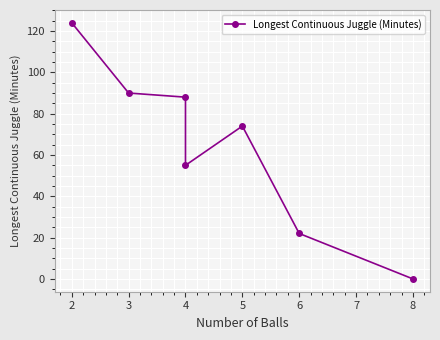

The chart shows a value of 54 at 4. True or false?

False